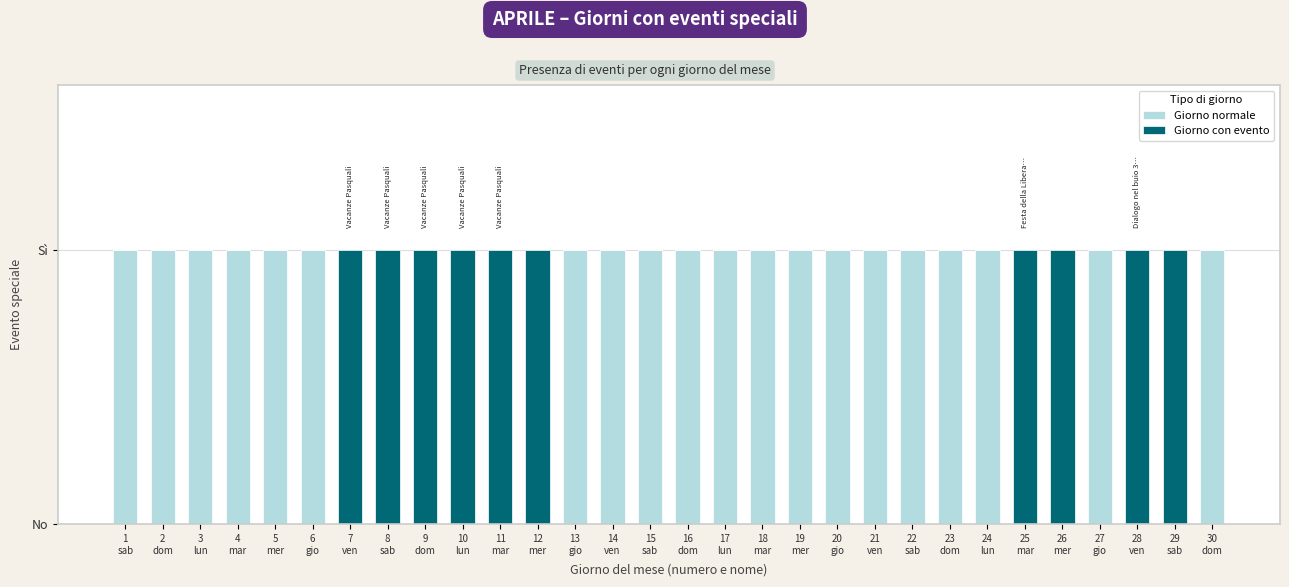

Does the chart contain stacked bars?

Yes